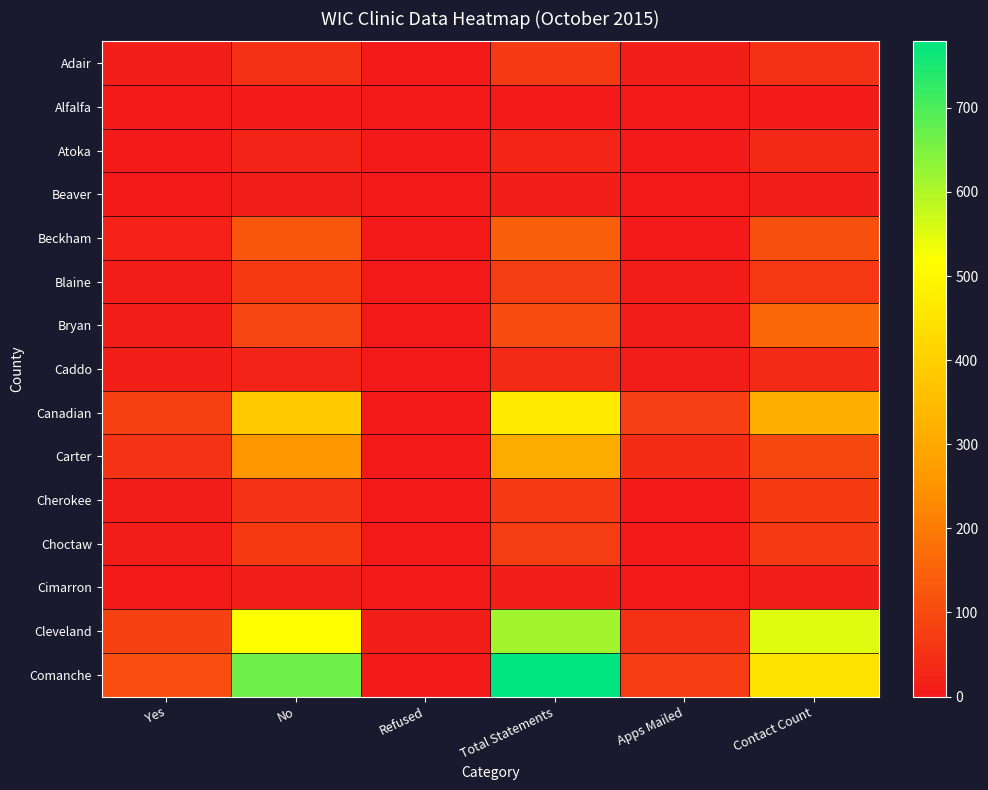

Rank the series at Refused from lowest to highest value.

Adair, Alfalfa, Atoka, Beaver, Beckham, Bryan, Caddo, Carter, Cherokee, Choctaw, Cimarron, Blaine, Canadian, Comanche, Cleveland